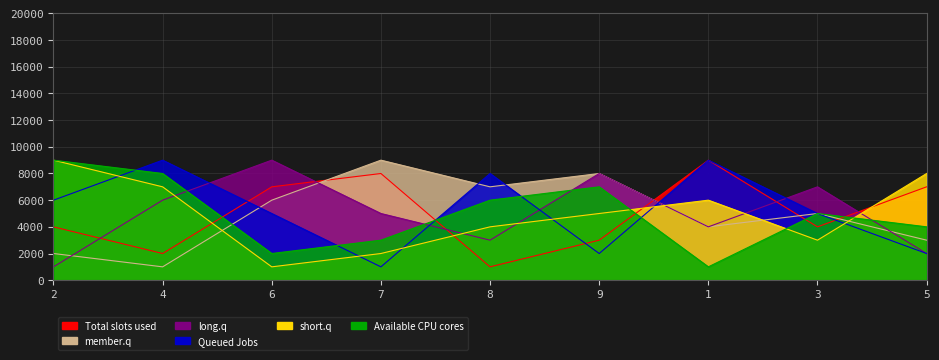

What is the difference between the maximum and minimum values in the col_4 series?

8000